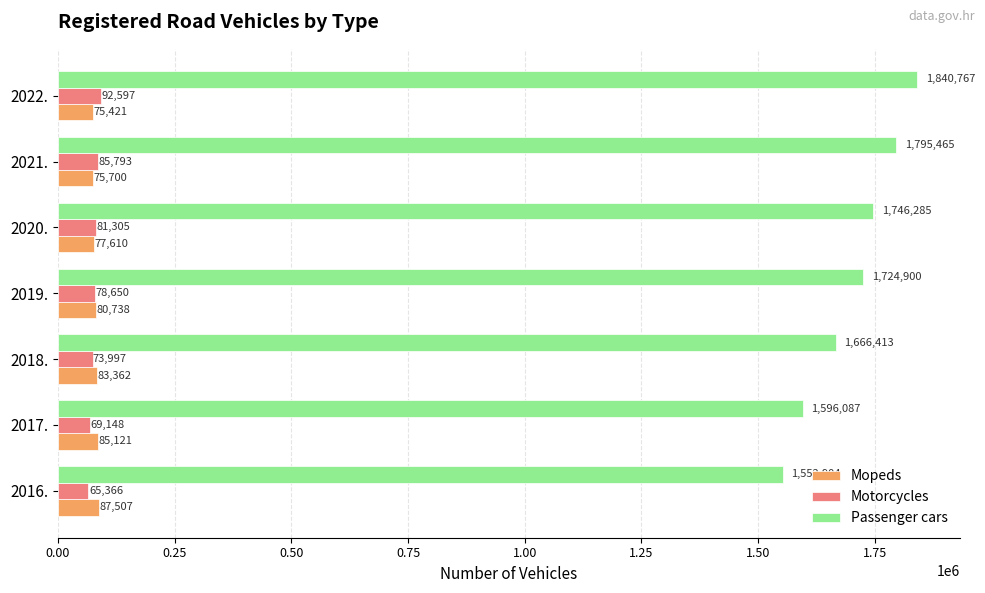

True or false: Passenger cars has a value of 888997 at 2017..

False